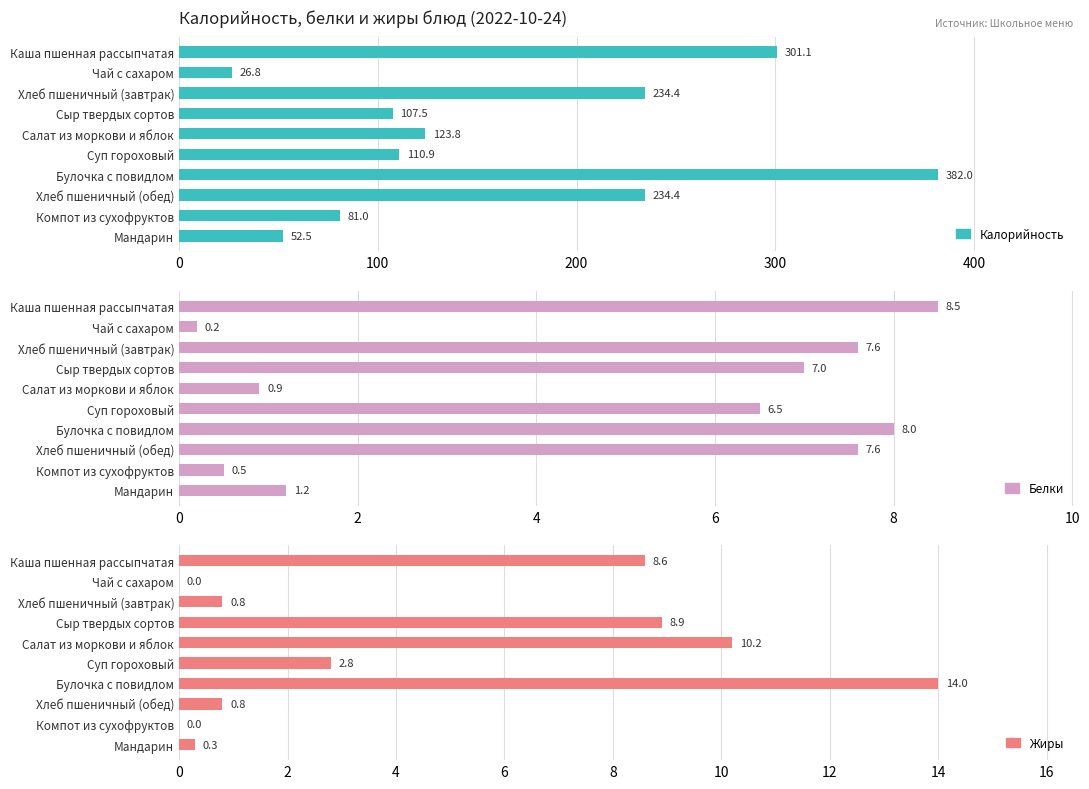

How many bars are there in each group?

3